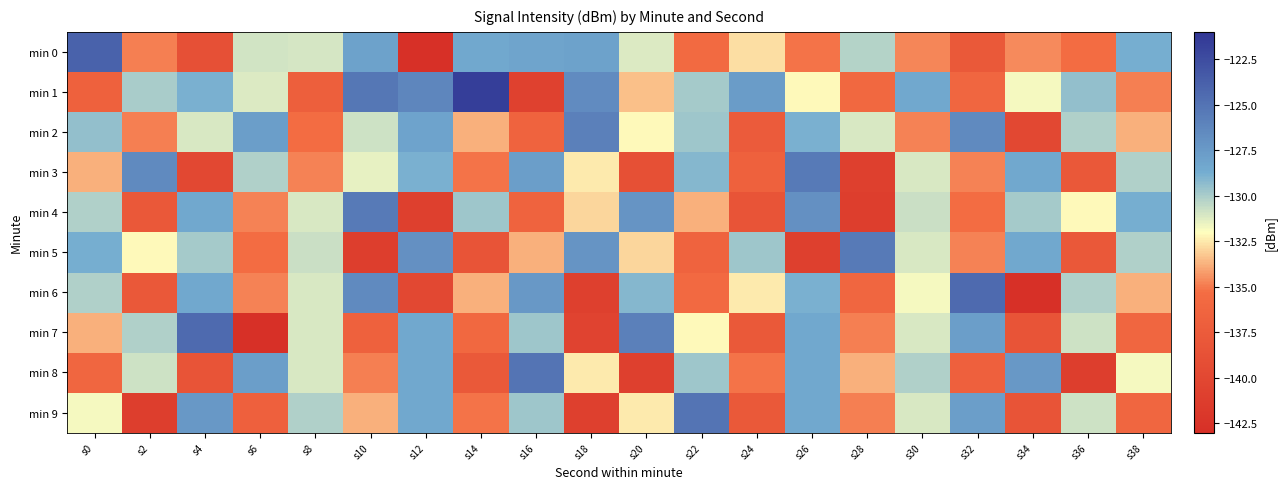

Reading left to right, what are all the values shown in this chart?

min 0: s0=-123.9	s2=-134.9	s4=-138.8	s6=-130.9	s8=-131.0	s10=-128.0	s12=-143.2	s14=-128.4	s16=-128.2	s18=-128.0	s20=-131.2	s22=-135.6	s24=-132.7	s26=-135.2	s28=-130.2	s30=-134.7	s32=-137.8	s34=-134.6	s36=-135.4	s38=-128.7
min 1: s0=-136.7	s2=-130.0	s4=-128.9	s6=-131.2	s8=-137.1	s10=-125.2	s12=-126.2	s14=-121.6	s16=-140.7	s18=-126.6	s20=-133.5	s22=-129.9	s24=-127.7	s26=-132.1	s28=-135.9	s30=-128.4	s32=-136.1	s34=-131.8	s36=-129.4	s38=-134.9
min 2: s0=-129.4	s2=-134.9	s4=-131.1	s6=-127.8	s8=-135.4	s10=-130.9	s12=-128.1	s14=-133.8	s16=-136.4	s18=-125.9	s20=-132.1	s22=-129.8	s24=-137.4	s26=-128.9	s28=-131.1	s30=-134.8	s32=-126.4	s34=-139.9	s36=-130.1	s38=-133.8
min 3: s0=-133.8	s2=-126.4	s4=-139.9	s6=-130.1	s8=-134.8	s10=-131.4	s12=-128.9	s14=-135.1	s16=-127.8	s18=-132.4	s20=-138.9	s22=-129.1	s24=-136.8	s26=-125.4	s28=-140.9	s30=-131.1	s32=-134.8	s34=-128.4	s36=-137.9	s38=-130.1
min 4: s0=-130.1	s2=-137.9	s4=-128.4	s6=-134.8	s8=-131.1	s10=-125.4	s12=-140.9	s14=-129.8	s16=-136.4	s18=-132.9	s20=-127.1	s22=-133.8	s24=-138.4	s26=-126.9	s28=-141.1	s30=-130.8	s32=-135.4	s34=-129.9	s36=-132.1	s38=-128.8
min 5: s0=-128.8	s2=-132.1	s4=-129.9	s6=-135.4	s8=-130.8	s10=-141.1	s12=-126.9	s14=-138.4	s16=-133.8	s18=-127.1	s20=-132.9	s22=-136.4	s24=-129.8	s26=-140.9	s28=-125.4	s30=-131.1	s32=-134.8	s34=-128.4	s36=-137.9	s38=-130.1
min 6: s0=-130.1	s2=-137.9	s4=-128.4	s6=-134.8	s8=-131.1	s10=-126.4	s12=-139.9	s14=-133.8	s16=-127.4	s18=-140.9	s20=-129.1	s22=-135.8	s24=-132.4	s26=-128.9	s28=-136.1	s30=-131.8	s32=-124.4	s34=-142.9	s36=-130.1	s38=-133.8
min 7: s0=-133.8	s2=-130.1	s4=-124.4	s6=-142.9	s8=-131.1	s10=-136.8	s12=-128.4	s14=-135.9	s16=-129.8	s18=-140.4	s20=-125.9	s22=-132.1	s24=-137.8	s26=-128.4	s28=-134.9	s30=-131.1	s32=-127.8	s34=-138.4	s36=-130.9	s38=-136.1
min 8: s0=-136.1	s2=-130.9	s4=-138.4	s6=-127.8	s8=-131.1	s10=-134.9	s12=-128.4	s14=-137.8	s16=-125.1	s18=-132.4	s20=-140.9	s22=-129.8	s24=-135.1	s26=-128.4	s28=-133.8	s30=-130.1	s32=-136.9	s34=-127.4	s36=-141.1	s38=-131.8
min 9: s0=-131.8	s2=-141.1	s4=-127.4	s6=-136.9	s8=-130.1	s10=-133.8	s12=-128.4	s14=-135.1	s16=-129.8	s18=-140.9	s20=-132.4	s22=-125.1	s24=-137.8	s26=-128.4	s28=-134.9	s30=-131.1	s32=-127.8	s34=-138.4	s36=-130.9	s38=-136.1